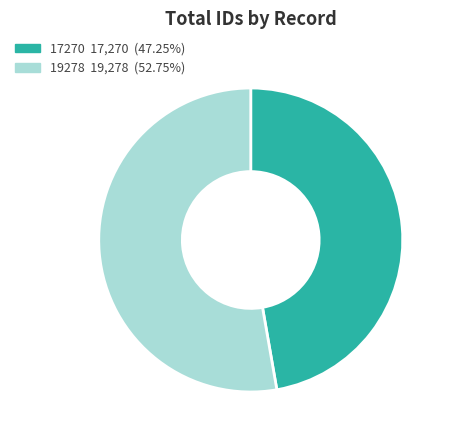

Is there a majority slice in this chart?

Yes